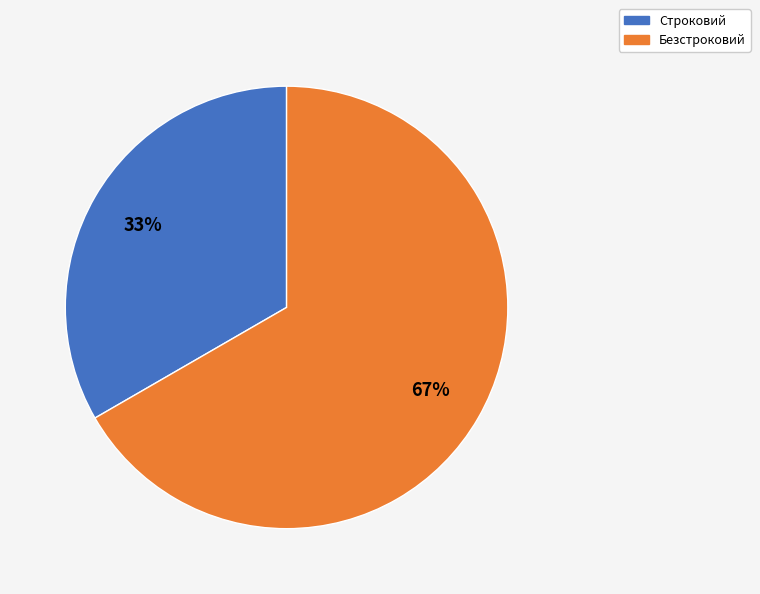

Which slice represents more than half of the pie?

Безстроковий